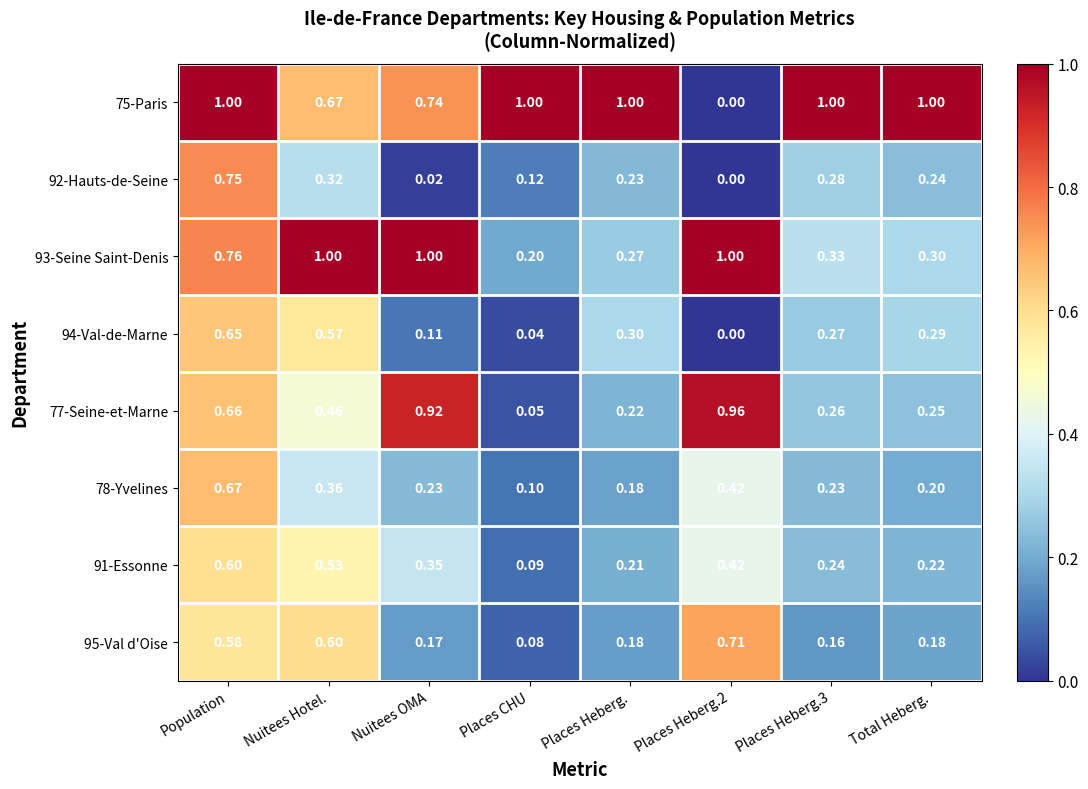

Is the value of 95-Val d'Oise at Nuitees Hotel. greater than the value of 77-Seine-et-Marne at Nuitees Hotel.?

Yes